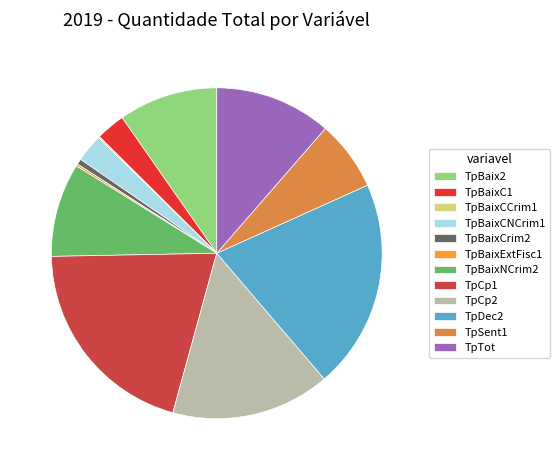

Combined, do TpCp1 and TpBaixCrim2 account for over 50%?

No